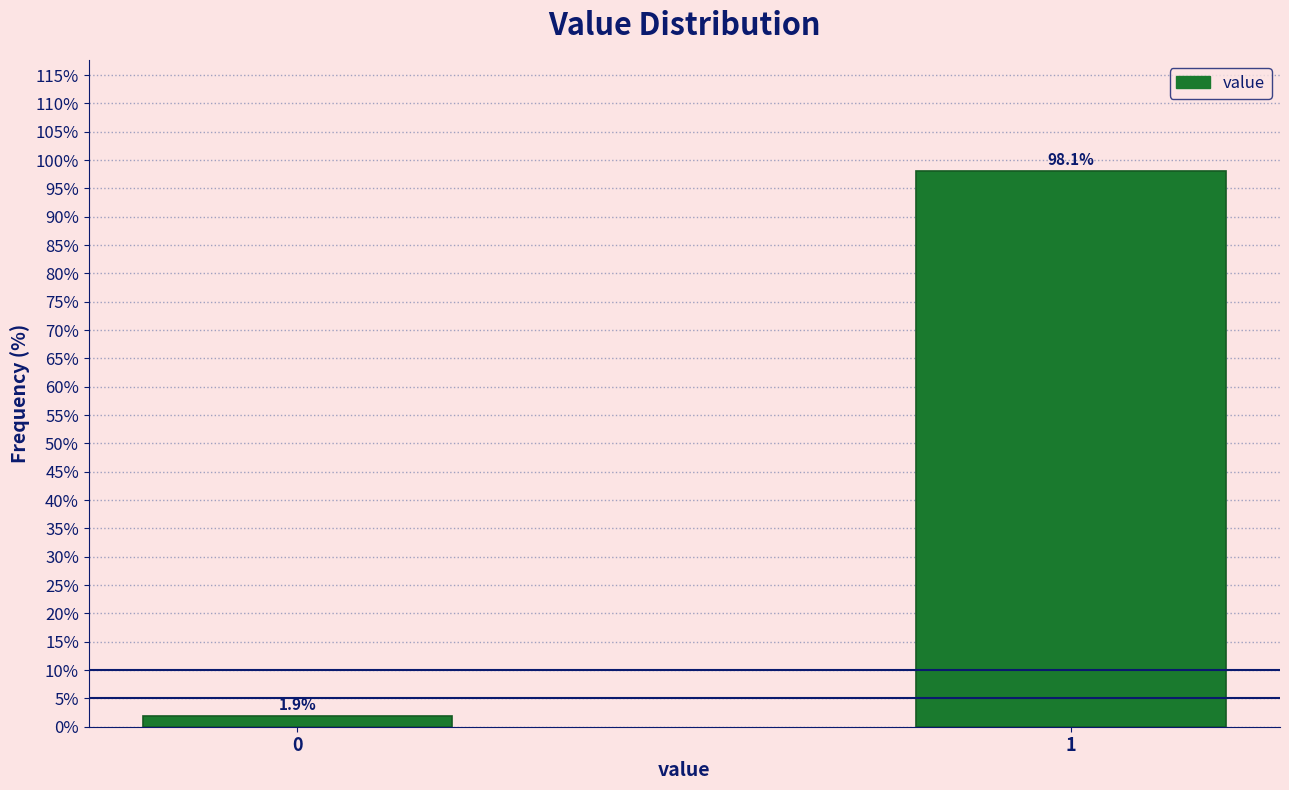

Reading right to left, transcribe all the data shown in this chart.

98.1	1.9